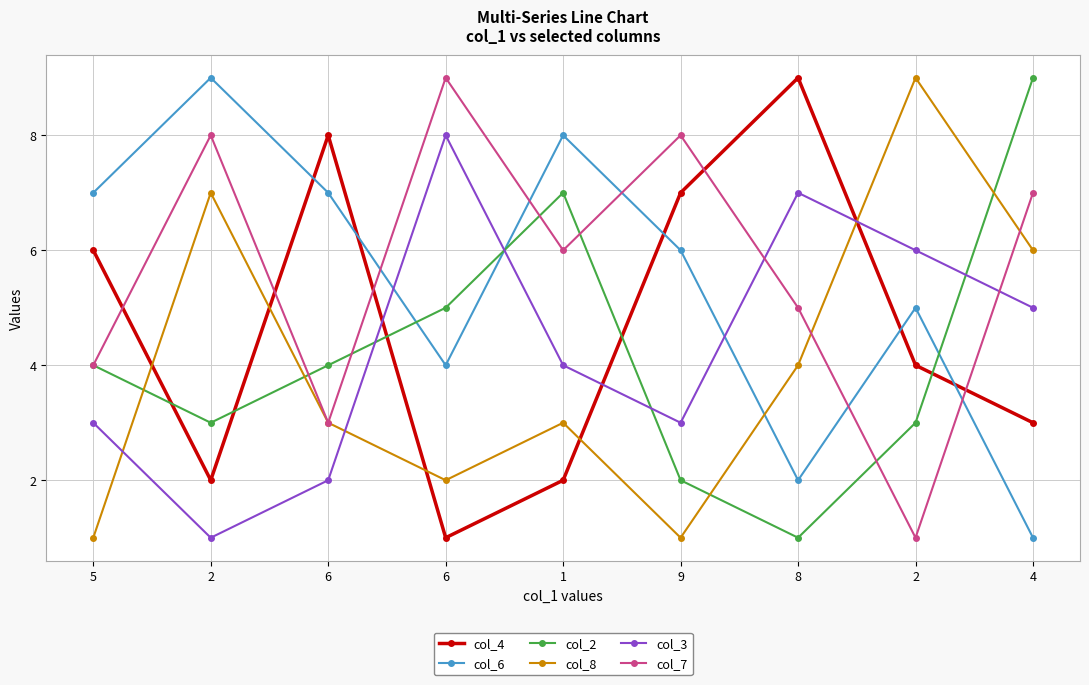

Reading left to right, extract all data points from this chart.

col_4: 5=6	2=2	6=8	6=1	1=2	9=7	8=9	2=4	4=3
col_6: 5=7	2=9	6=7	6=4	1=8	9=6	8=2	2=5	4=1
col_2: 5=4	2=3	6=4	6=5	1=7	9=2	8=1	2=3	4=9
col_8: 5=1	2=7	6=3	6=2	1=3	9=1	8=4	2=9	4=6
col_3: 5=3	2=1	6=2	6=8	1=4	9=3	8=7	2=6	4=5
col_7: 5=4	2=8	6=3	6=9	1=6	9=8	8=5	2=1	4=7